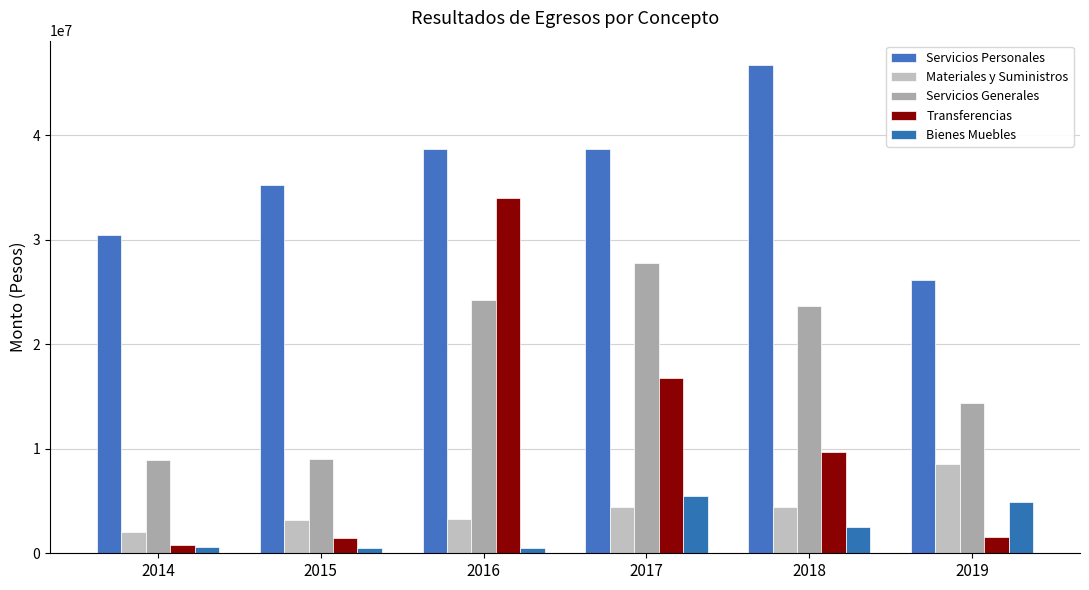

How many data points in Bienes Muebles are above 2508476?

3